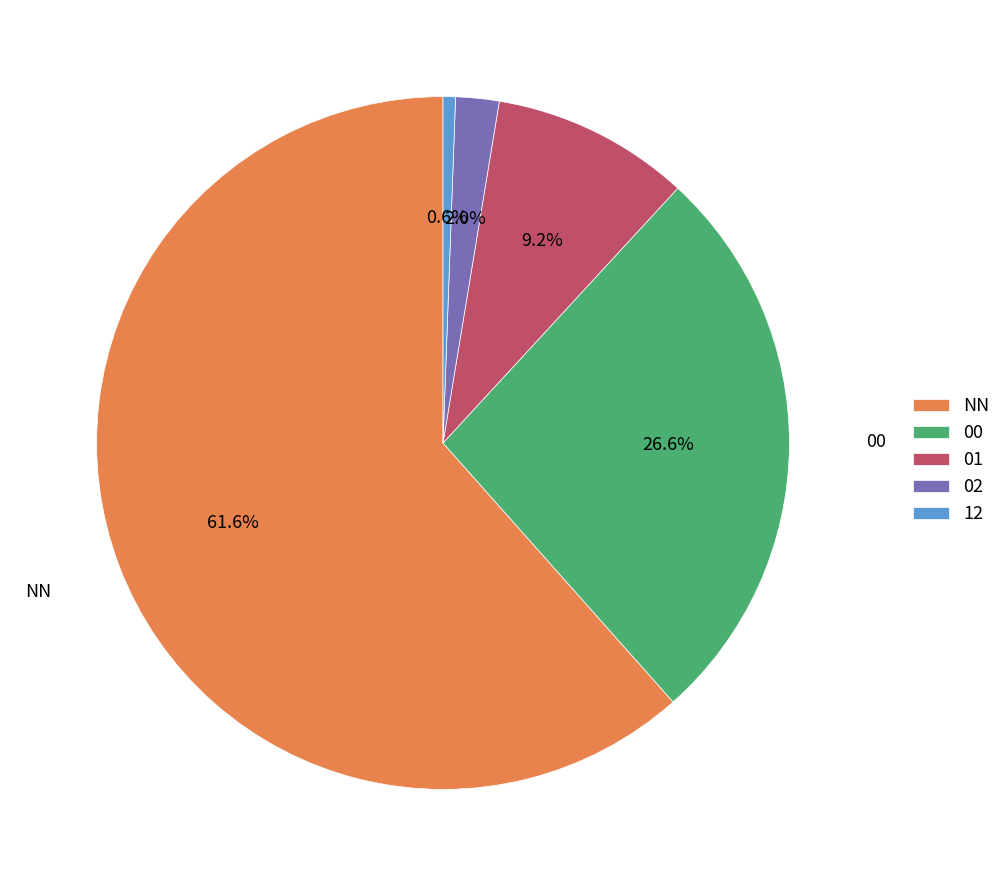

To the nearest percent, what is the average slice percentage?

20%